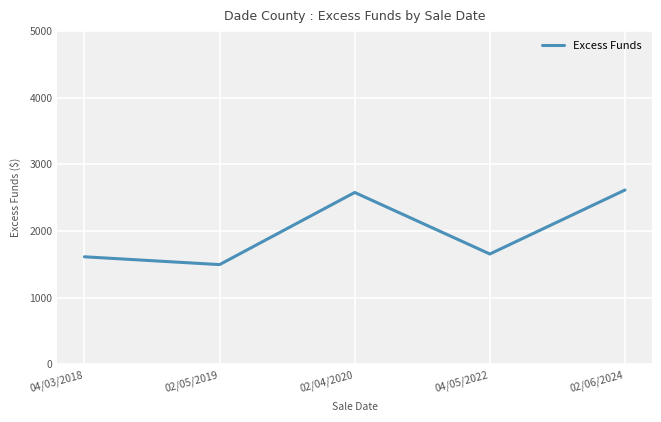

How many lines are shown in the chart?

1